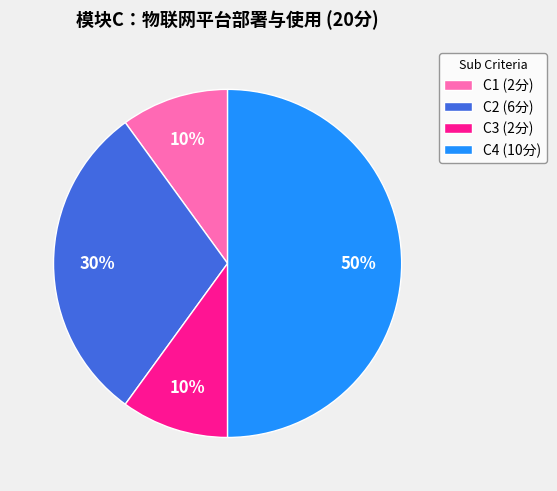

To the nearest percent, what is the combined percentage of C1 (2分) and C3 (2分)?

20%